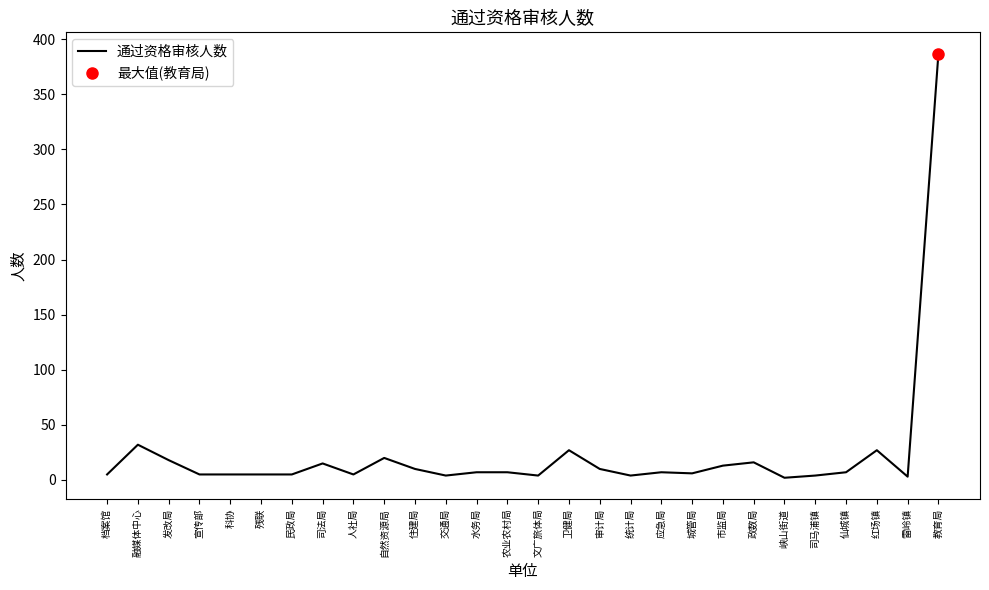

At which category does the chart reach its peak across all series?

教育局